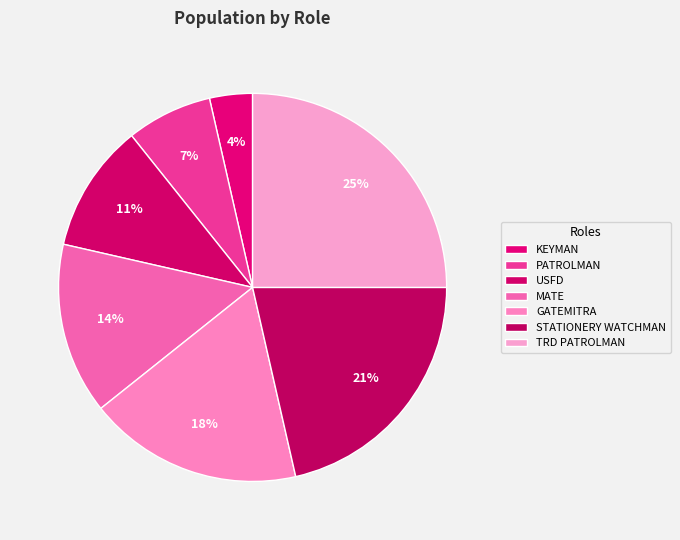

To the nearest percent, what percentage of the pie is TRD PATROLMAN?

25%